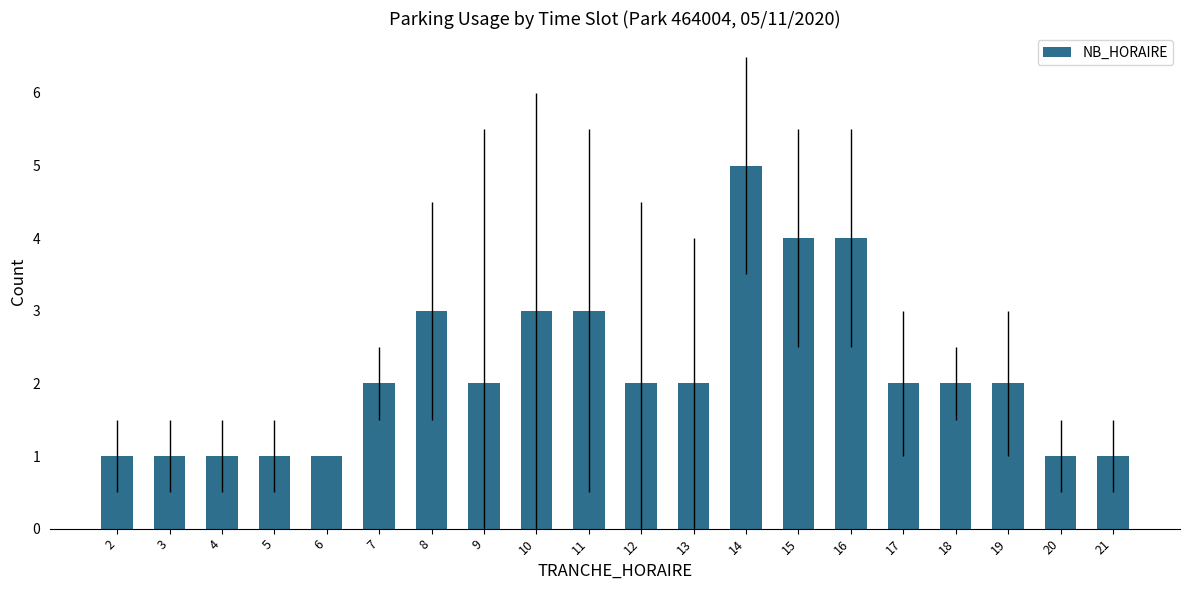

How many data points does each series have?

20